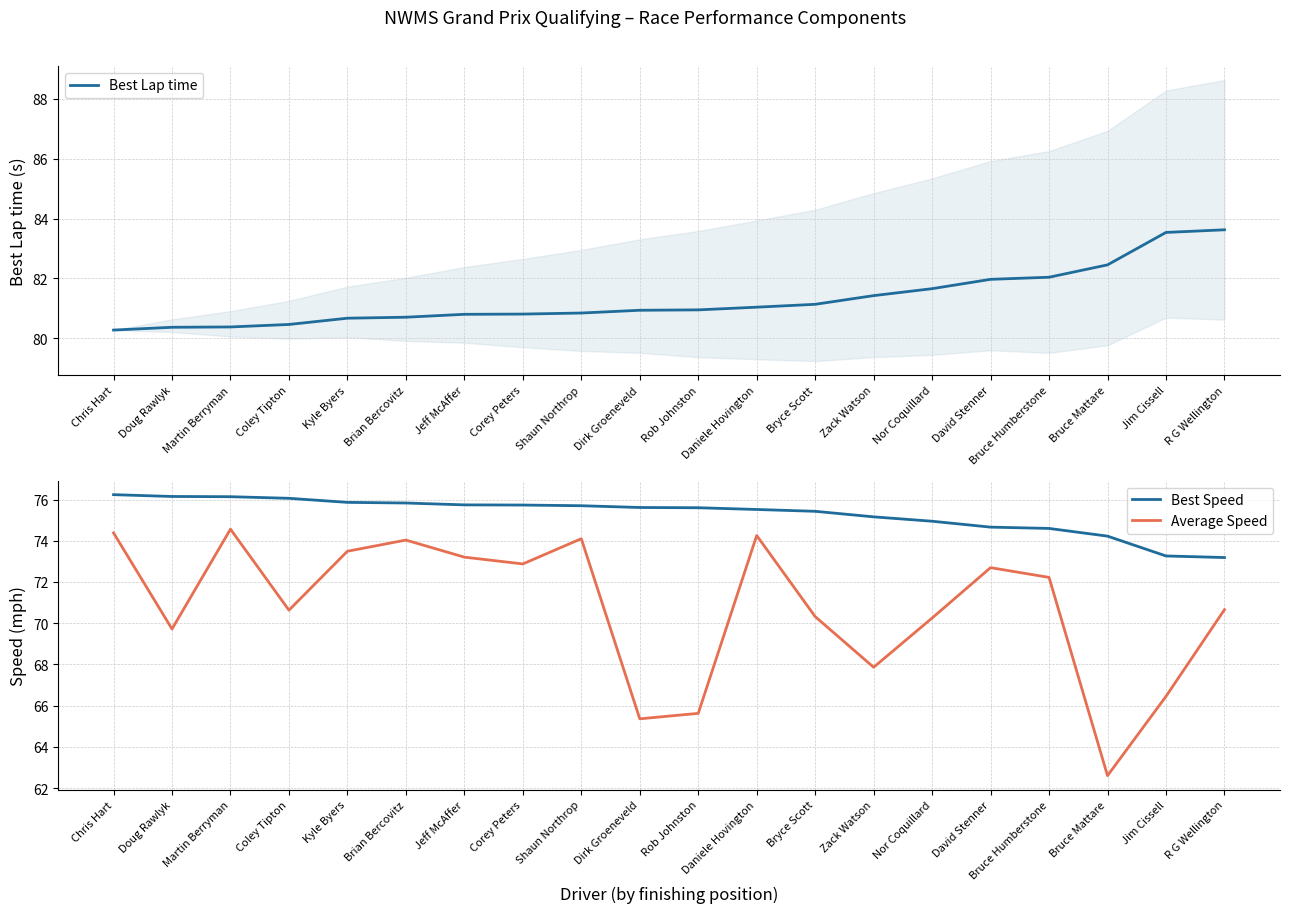

What is the label of the 13th point from the right?

Corey Peters